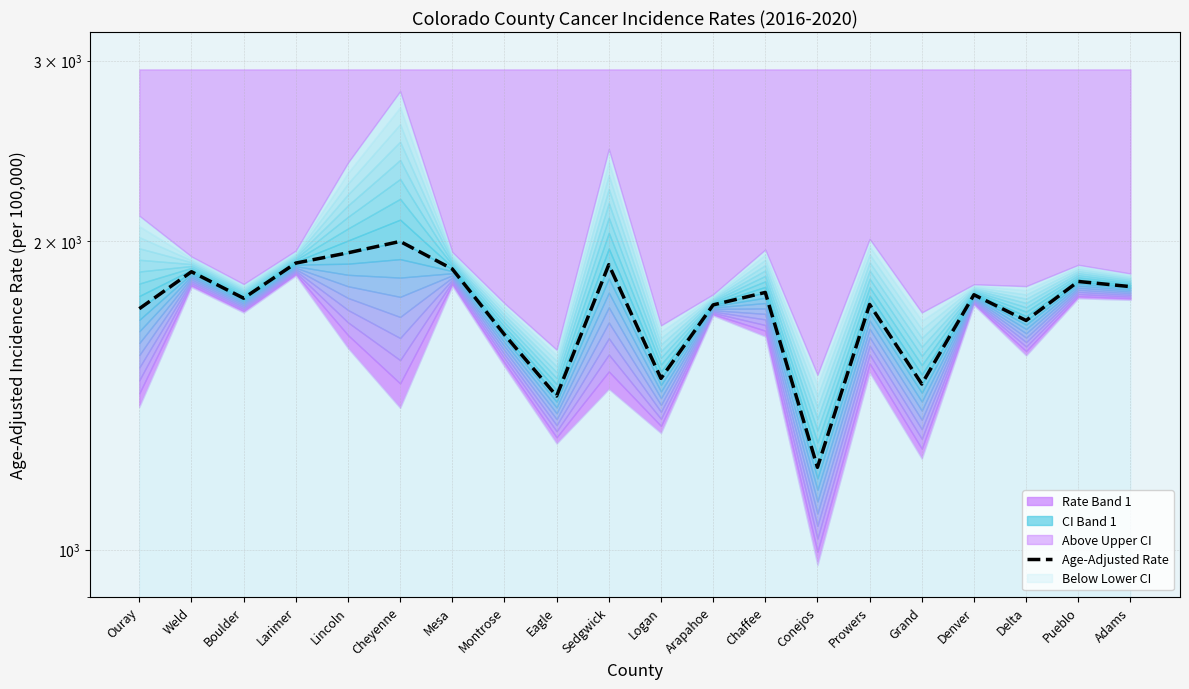

Reading right to left, transcribe all the data shown in this chart.

Adams=1806.0	Pueblo=1827.1	Delta=1673.7	Denver=1773.3	Grand=1450.9	Prowers=1735.1	Conejos=1203.4	Chaffee=1782.6	Arapahoe=1733.3	Logan=1469.5	Sedgwick=1897.3	Eagle=1412.4	Montrose=1621.5	Mesa=1879.0	Cheyenne=1999.0	Lincoln=1948.5	Larimer=1904.1	Boulder=1759.6	Weld=1867.4	Ouray=1718.6